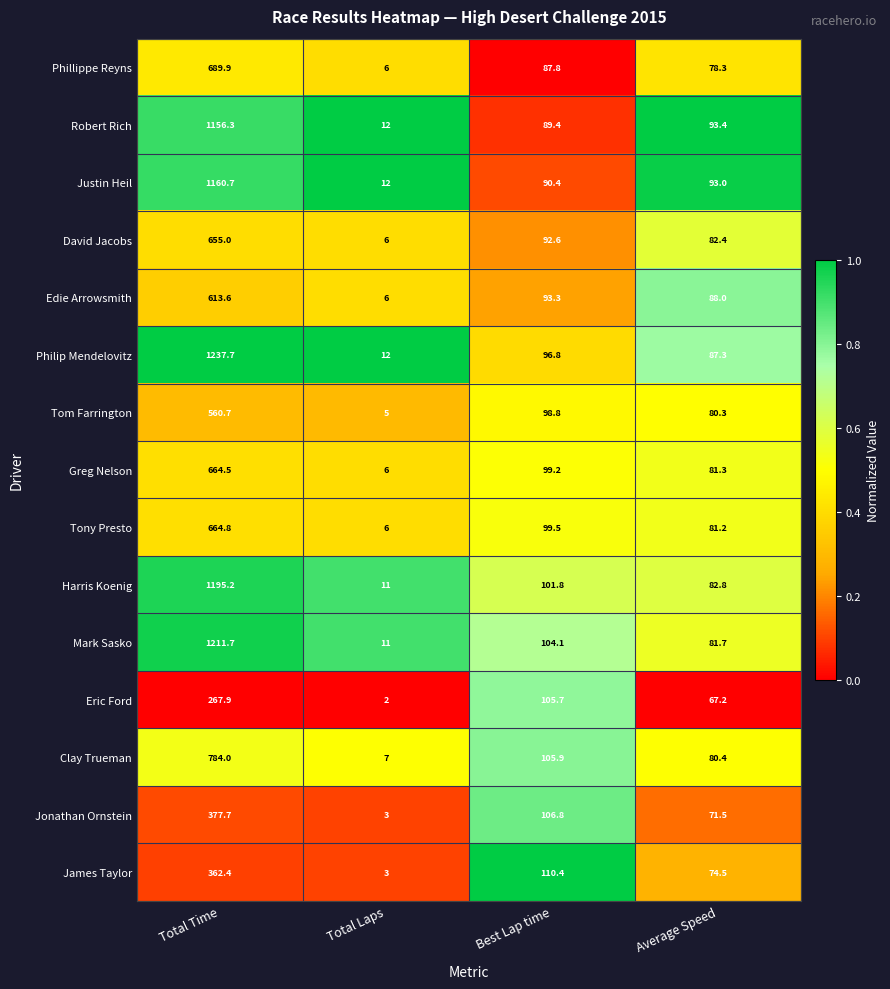

What is the sum of all Tom Farrington values?

744.8